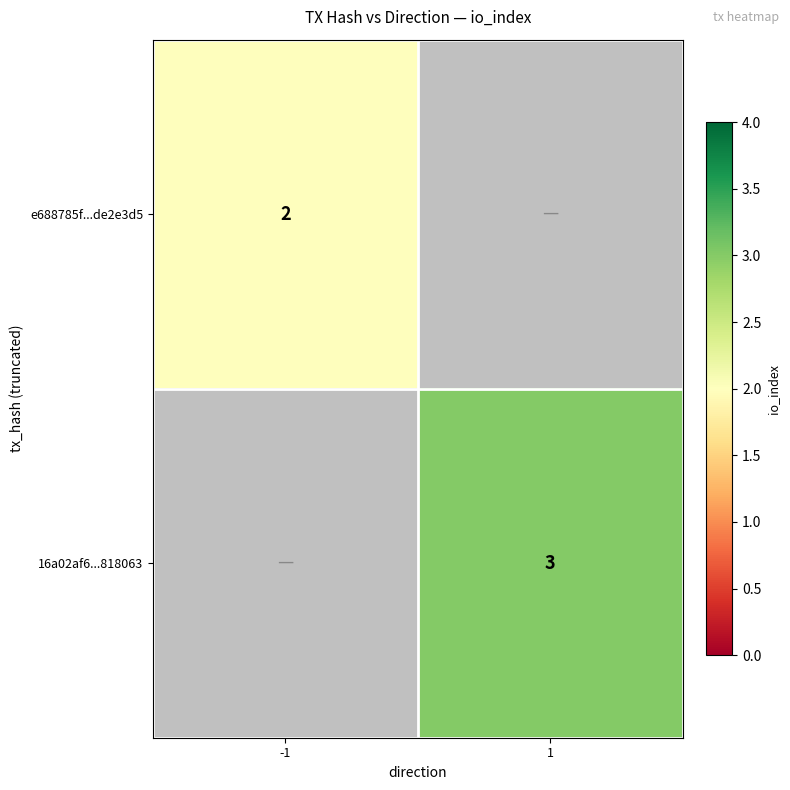

At how many categories does at least one series exceed 2?

1